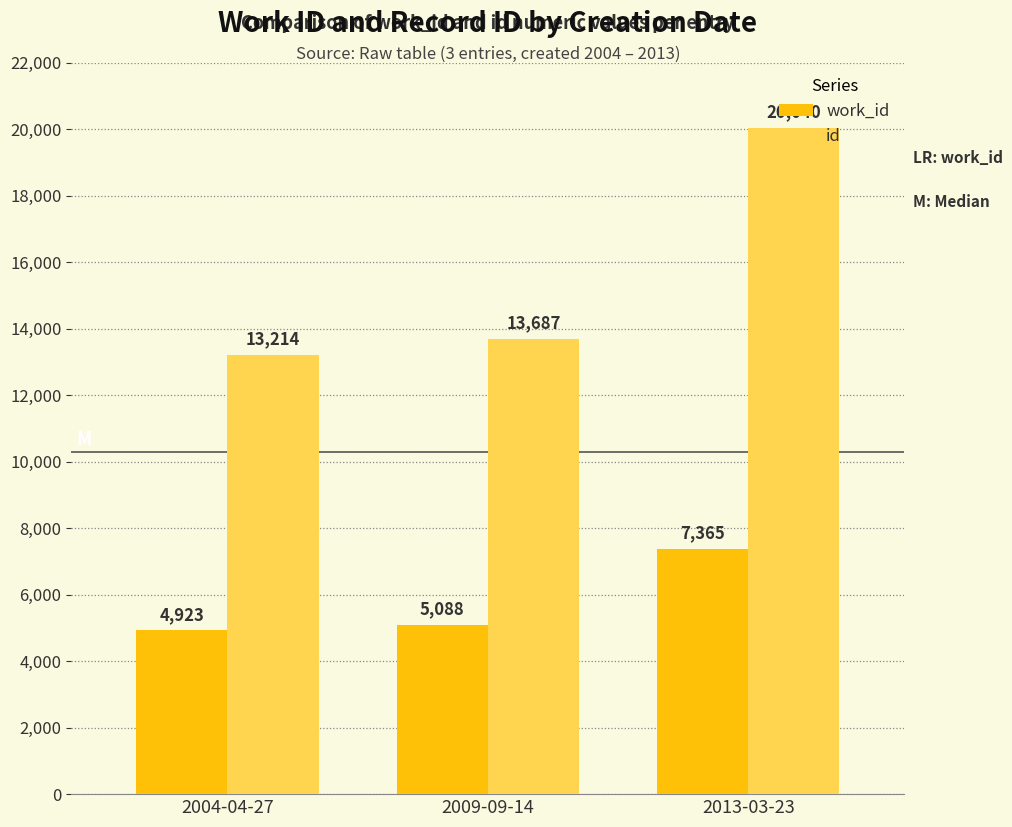

What is the maximum value for work_id?

7365